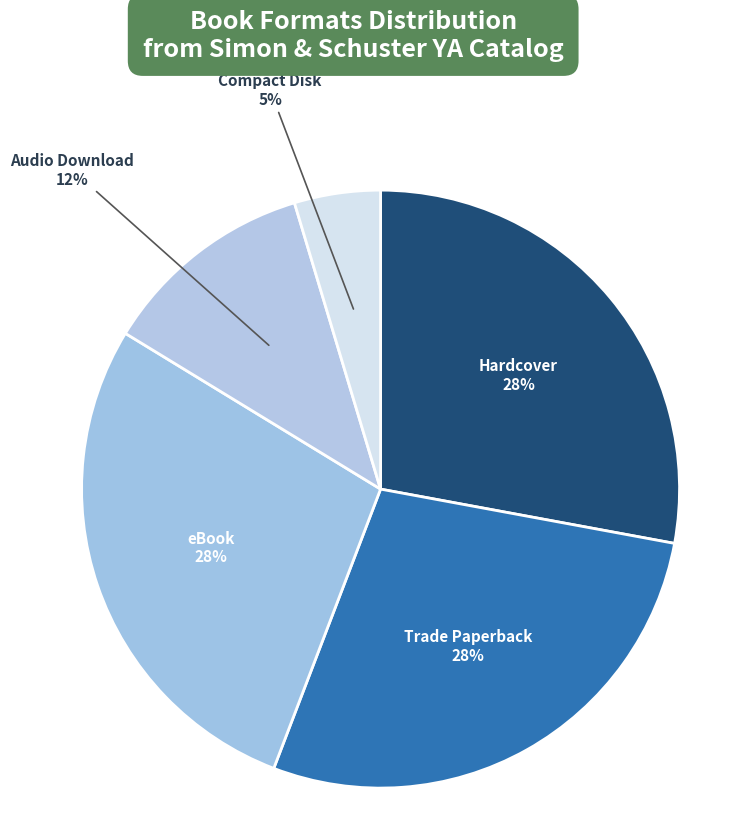

Do Audio Download and eBook together represent more than half of the pie?

No